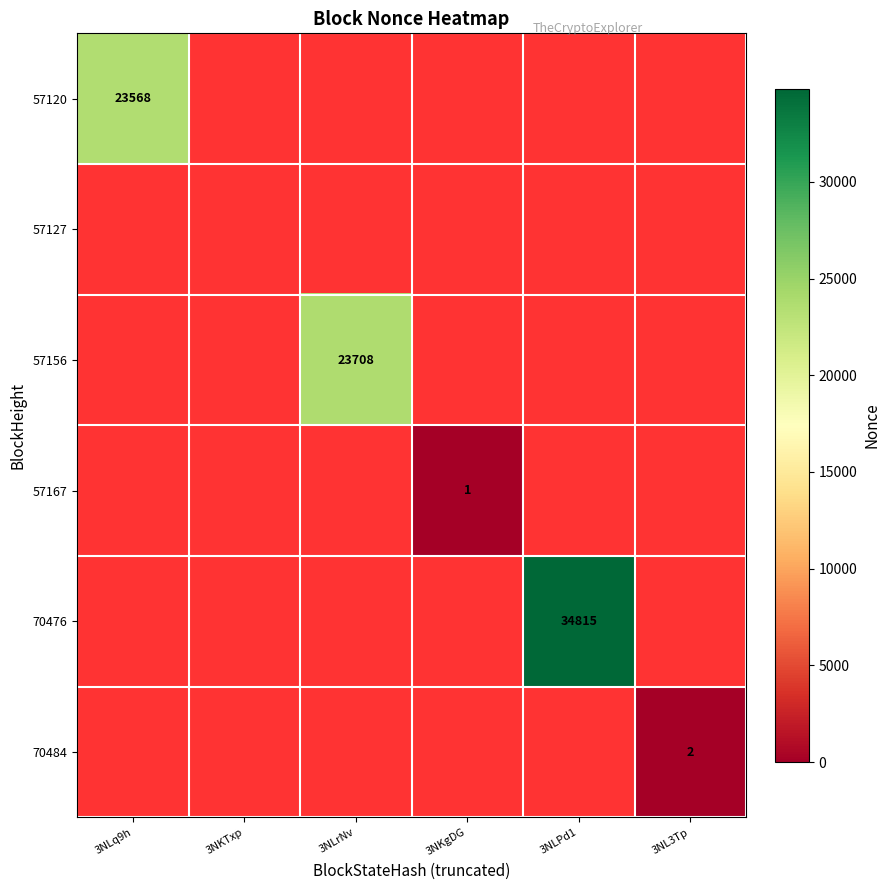

What is the smallest value displayed?

1.0